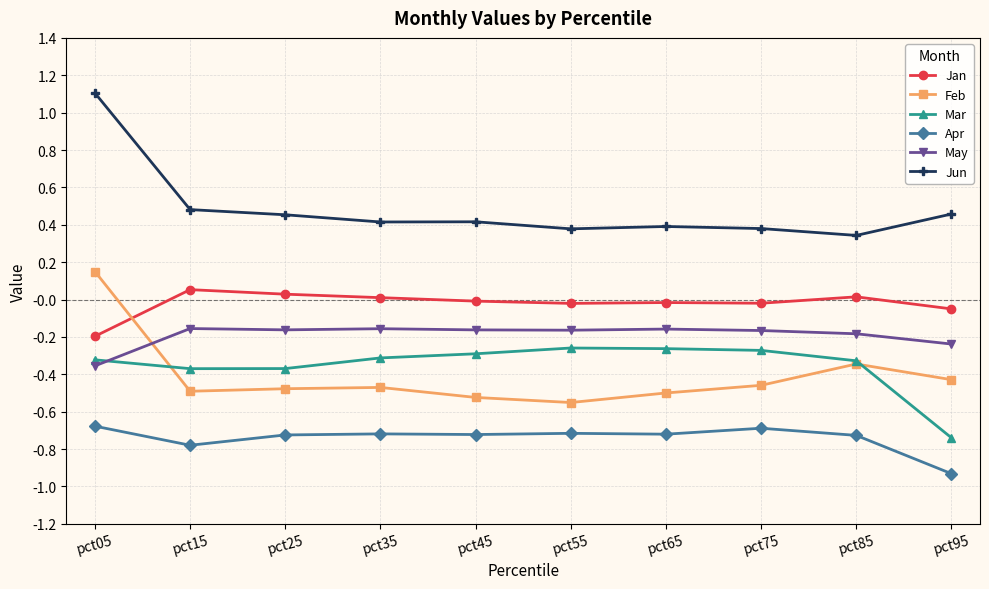

True or false: Mar has a value of -0.1 at pct45.

False